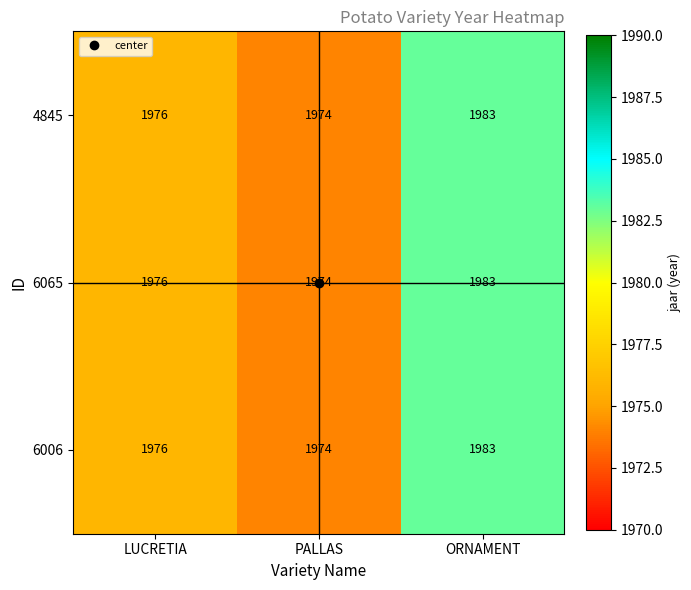

At which category does the chart reach its peak across all series?

ORNAMENT